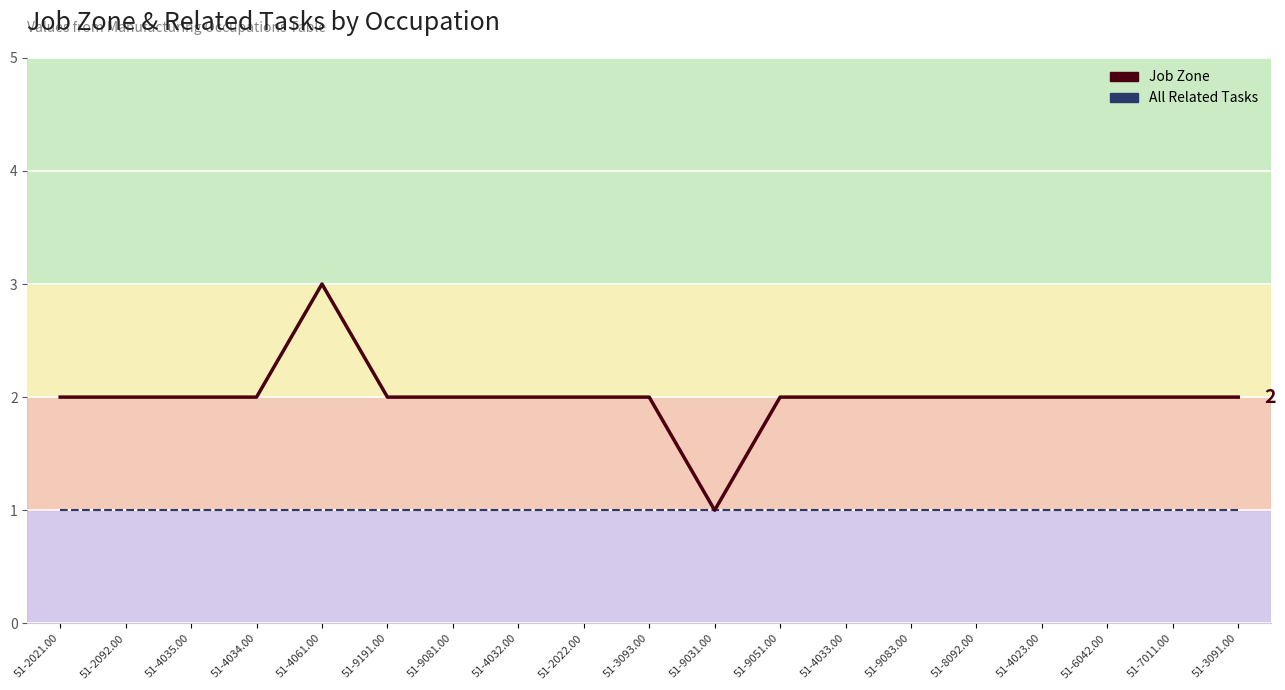

List the labels in order of All Related Tasks value, smallest first.

51-2021.00, 51-2092.00, 51-4035.00, 51-4034.00, 51-4061.00, 51-9191.00, 51-9081.00, 51-4032.00, 51-2022.00, 51-3093.00, 51-9031.00, 51-9051.00, 51-4033.00, 51-9083.00, 51-8092.00, 51-4023.00, 51-6042.00, 51-7011.00, 51-3091.00